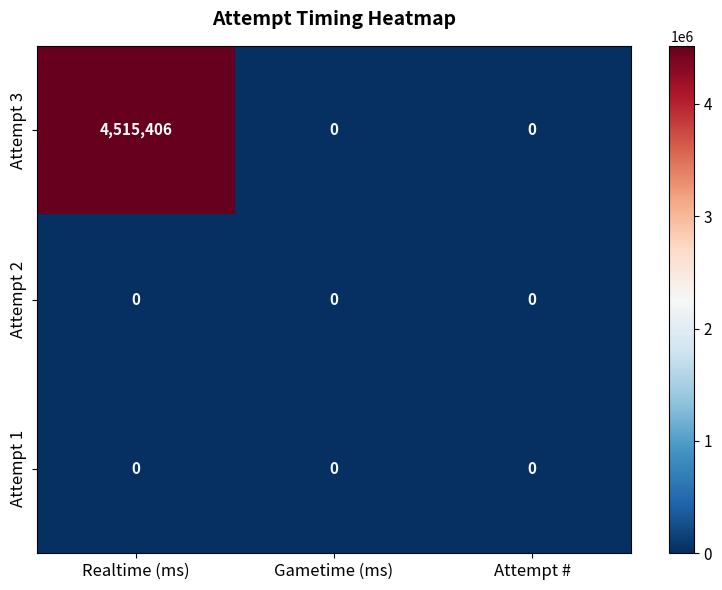

How many data points does each series have?

3